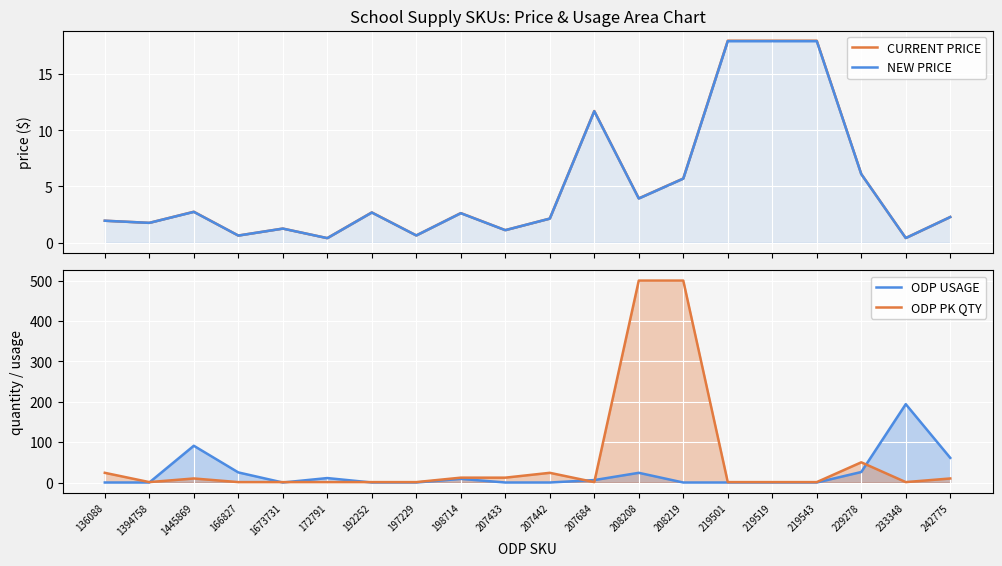

What is the lowest value of the NEW PRICE series?

0.4